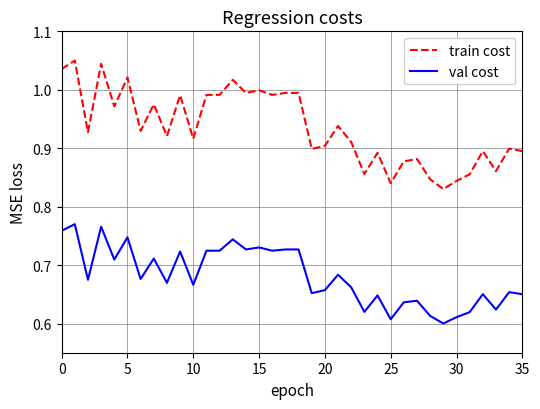

True or false: val cost and train cost intersect in this chart.

False